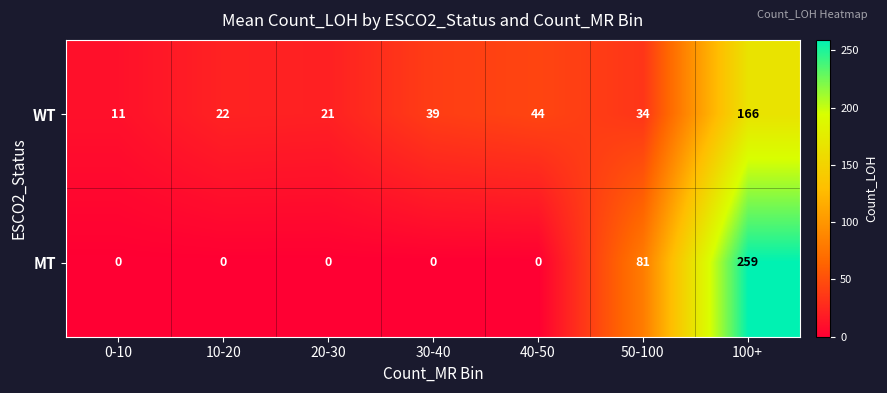

Which series has the widest spread of values?

MT